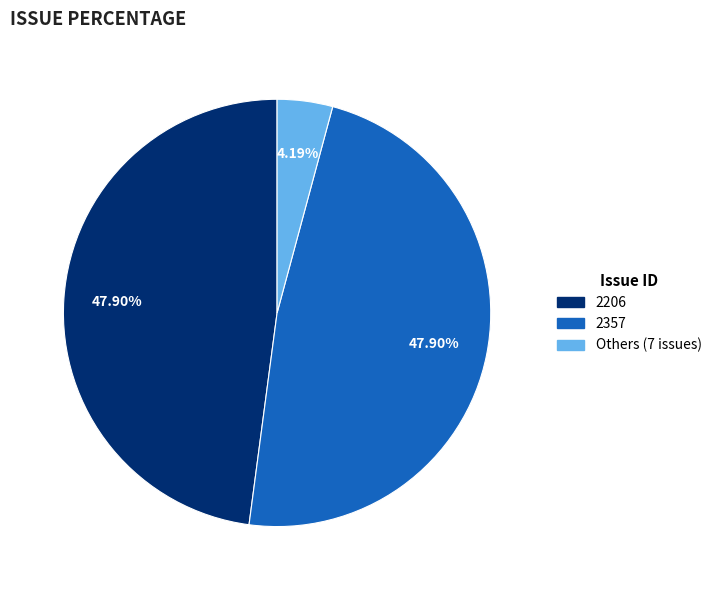

Does any single category account for the majority?

No